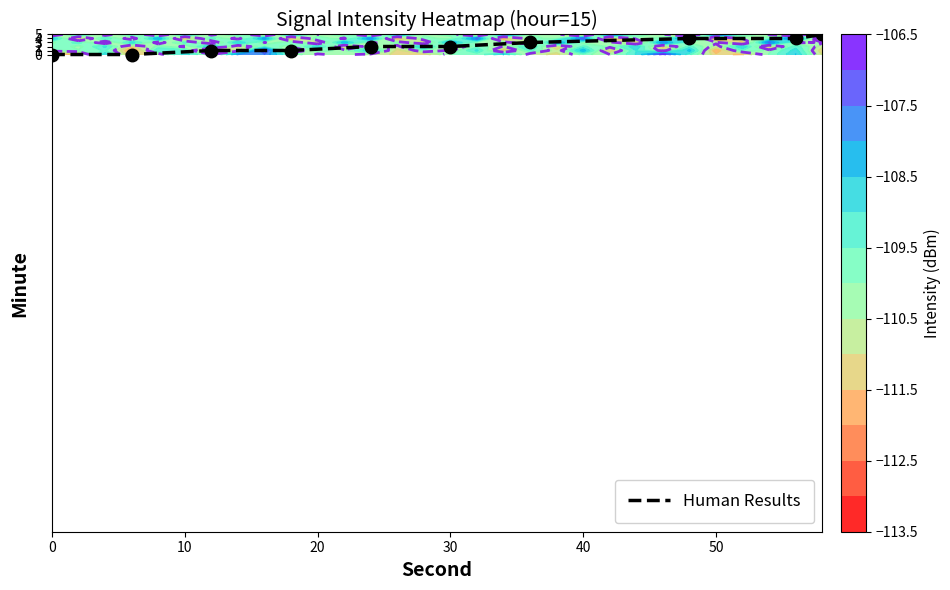

Count the number of categories in the chart.

10